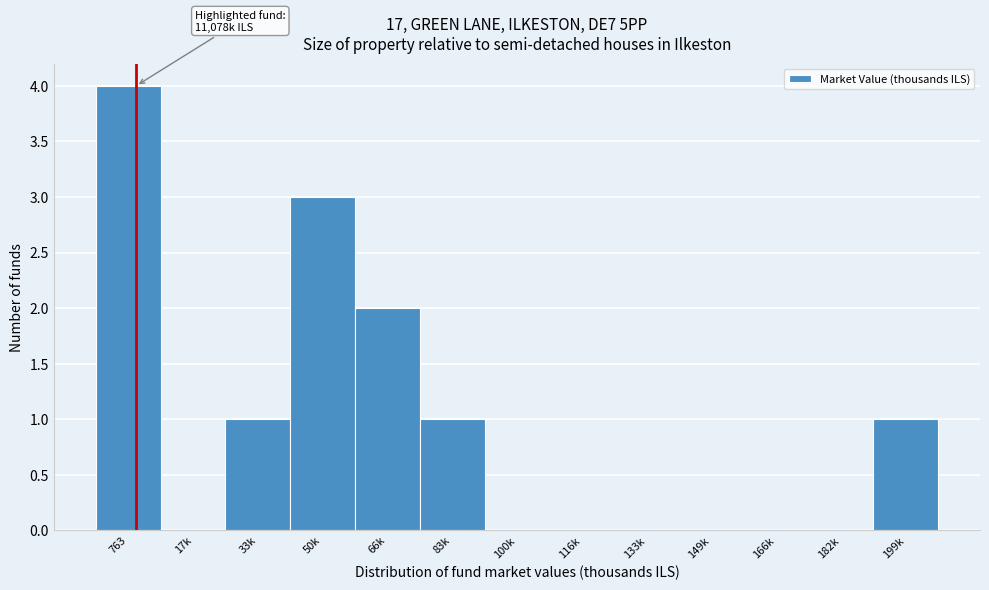

Reading right to left, list all the values displayed in this chart.

199k=1	182k=0	166k=0	149k=0	133k=0	116k=0	100k=0	83k=1	66k=2	50k=3	33k=1	17k=0	763=4